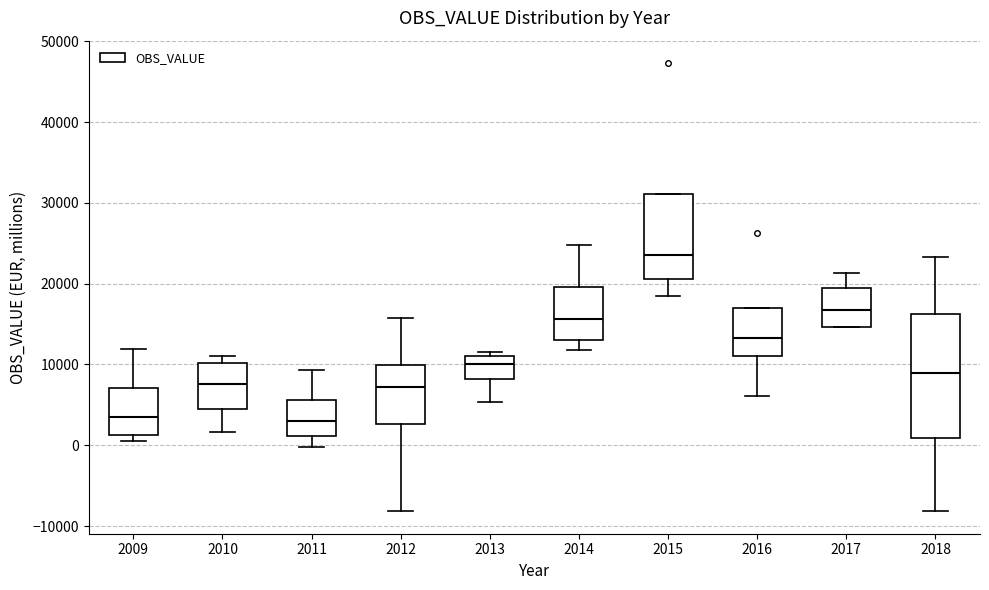

Which box's median line is the highest?

2015